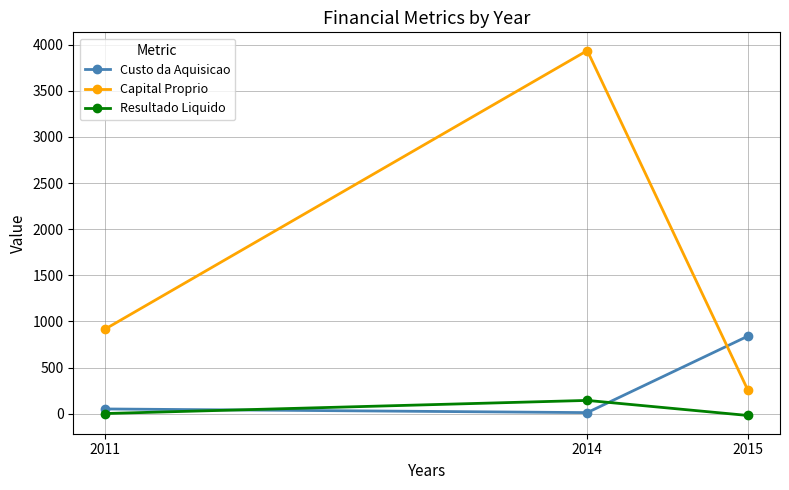

What is the difference between the maximum and minimum values in the Custo da Aquisicao series?

829.0